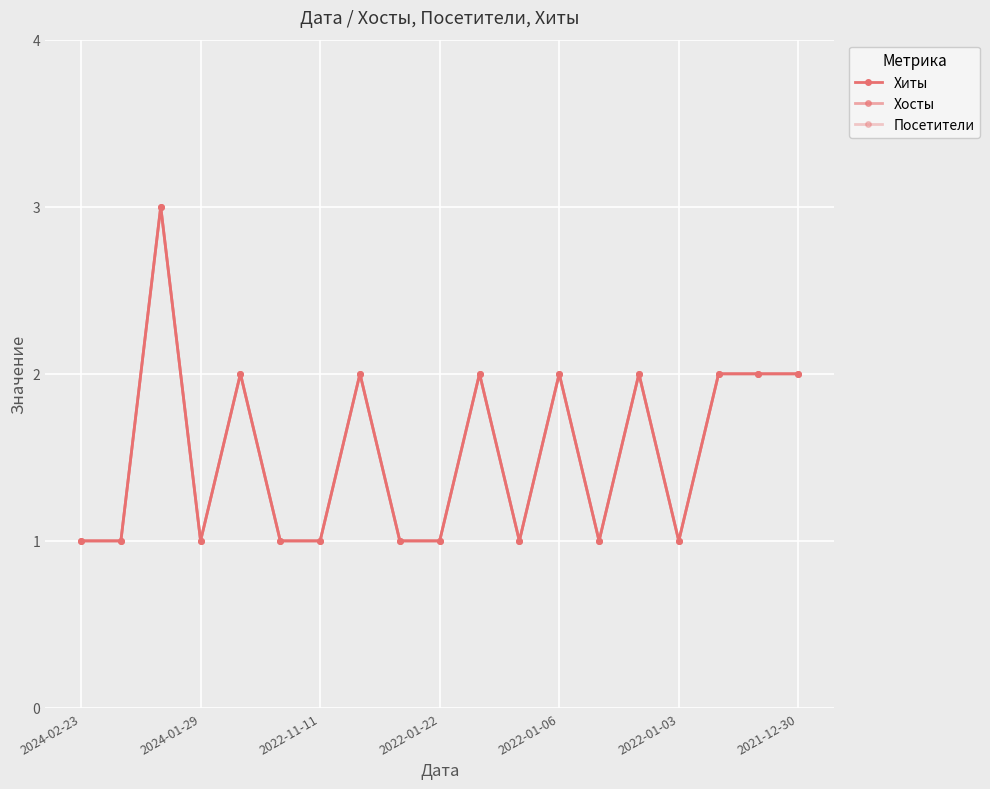

What is the sum of all Хиты values?

29